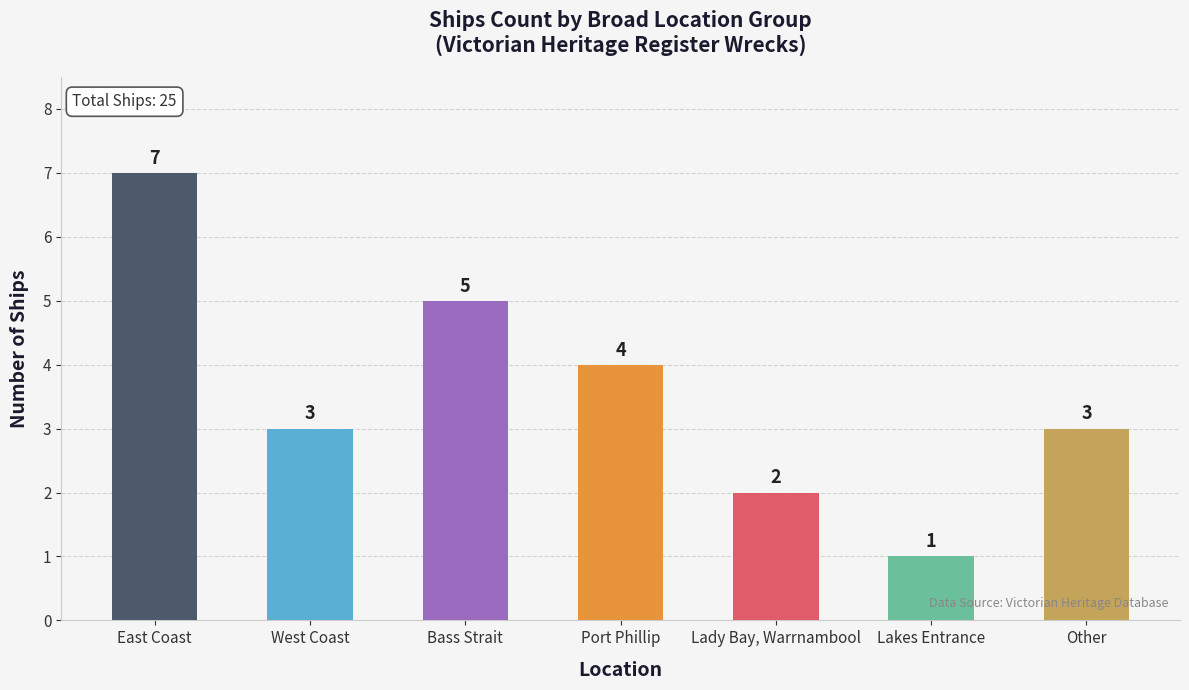

What is the change in value from Port Phillip to Lady Bay, Warrnambool?

-2